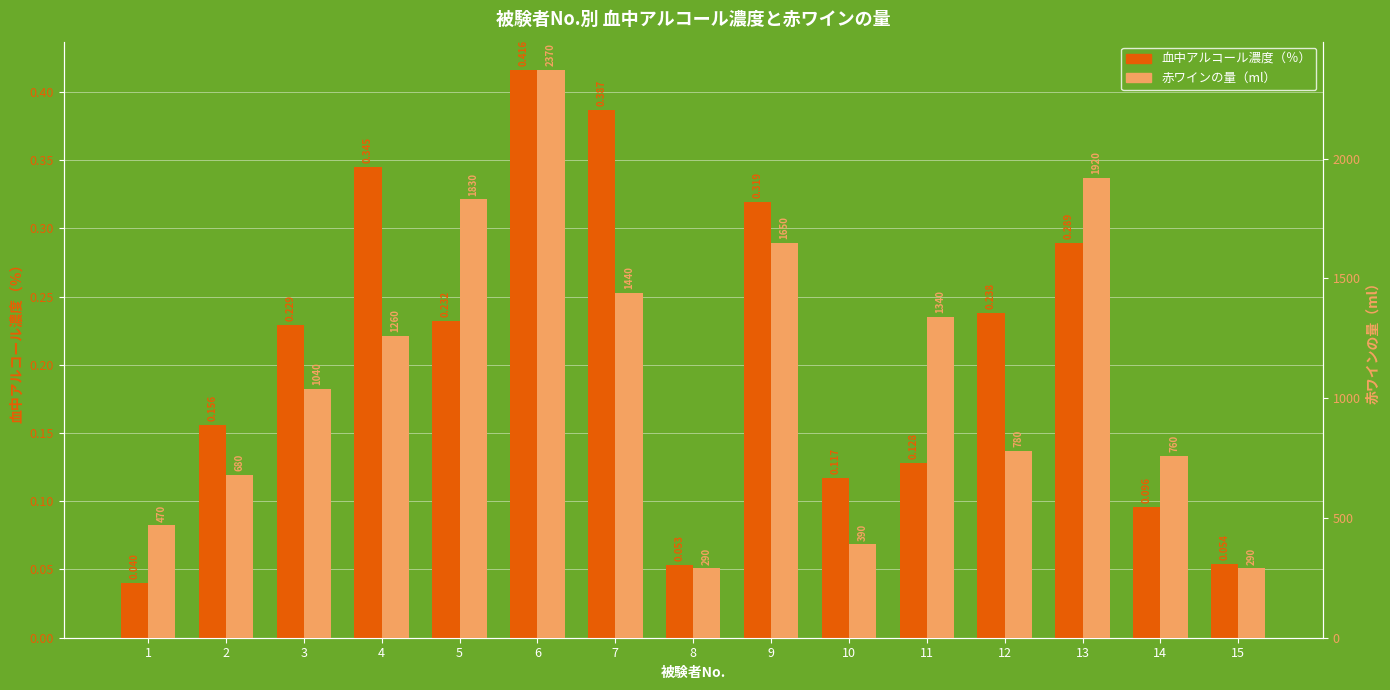

Which category has the lowest value in the 赤ワインの量（ml） series?

8